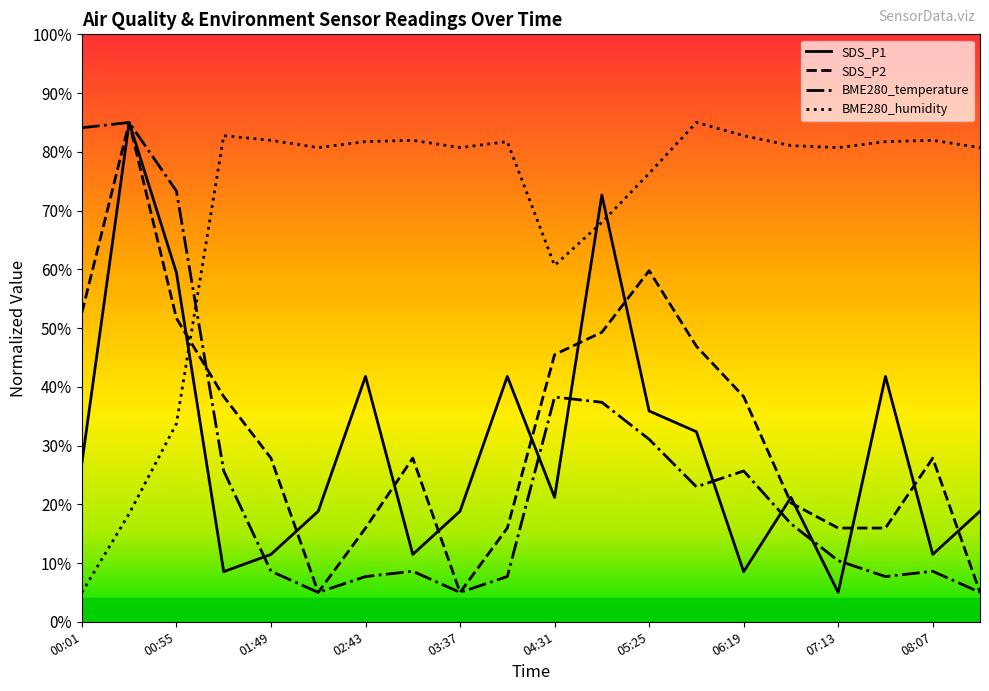

What is the lowest value of the SDS_P2 series?

5.0